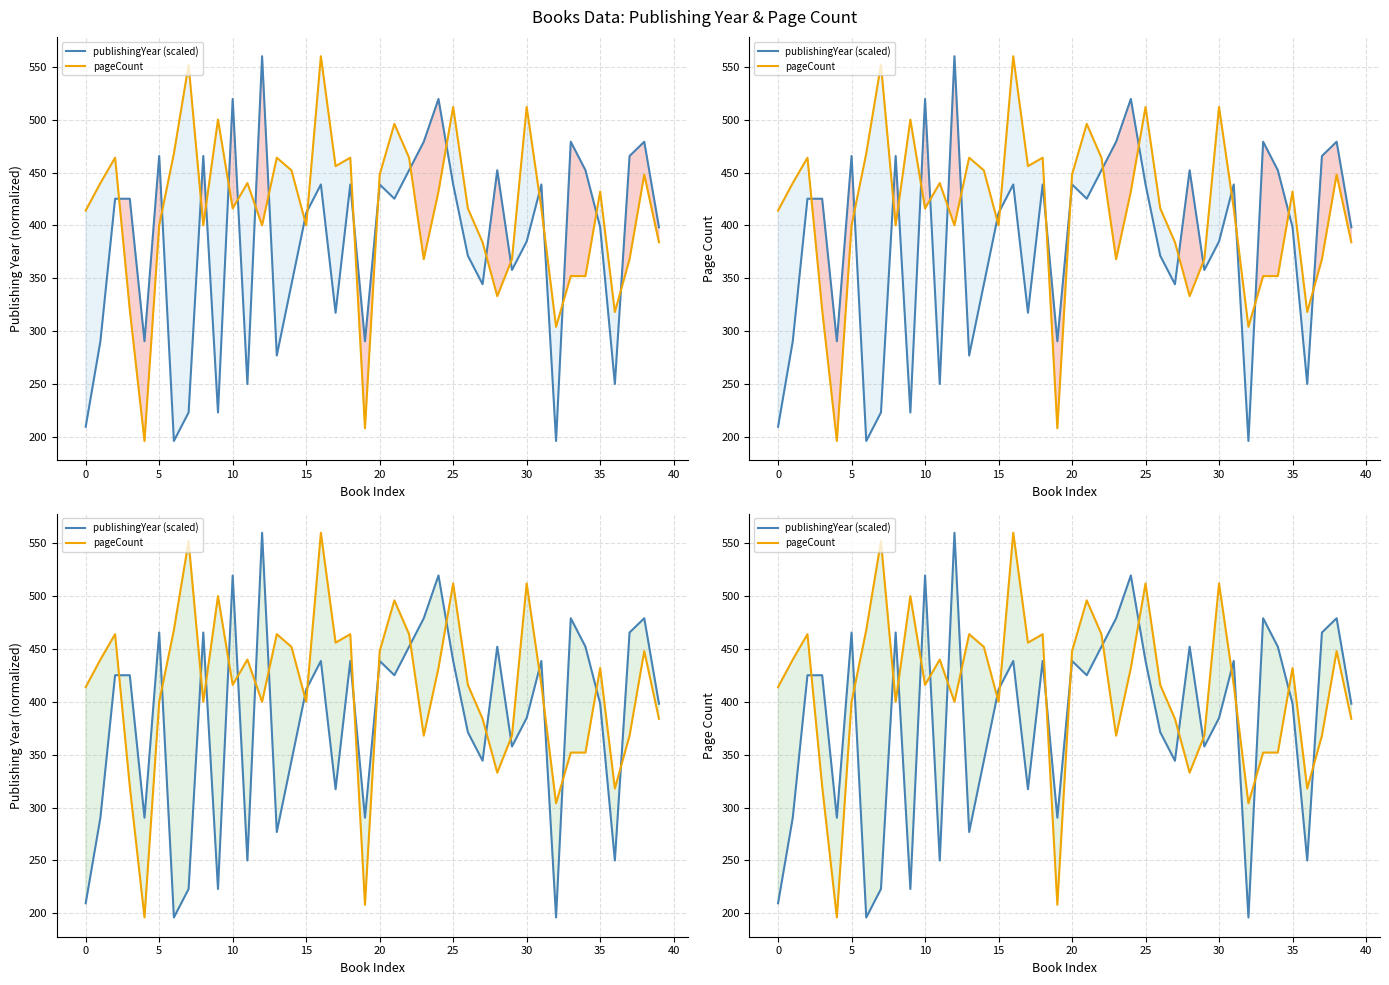

Where is publishingYear (scaled) nearest to the value 378?

26